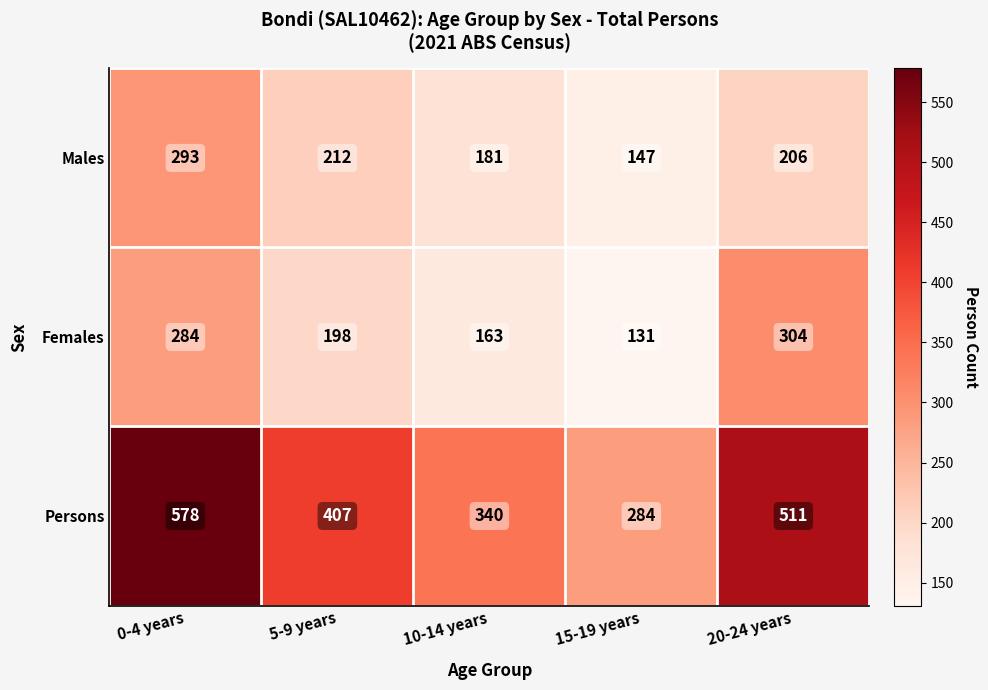

True or false: Persons has a value of 340 at 10-14 years.

True